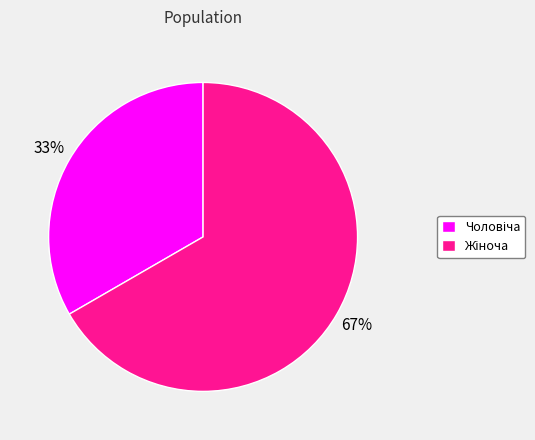

Is there any slice that represents more than half of the pie?

Yes